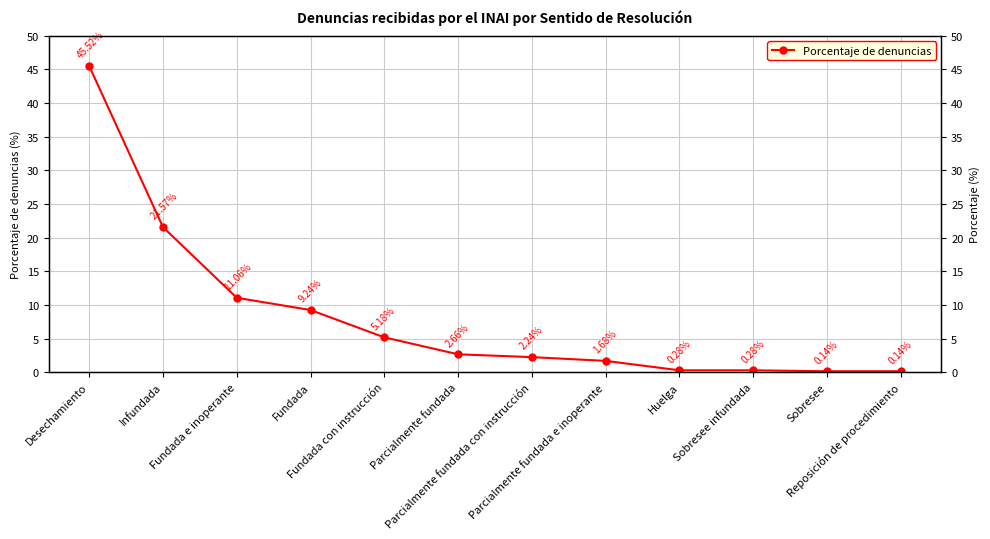

List the labels in order of value, smallest first.

Sobresee, Reposición de procedimiento, Huelga, Sobresee infundada, Parcialmente fundada e inoperante, Parcialmente fundada con instrucción, Parcialmente fundada, Fundada con instrucción, Fundada, Fundada e inoperante, Infundada, Desechamiento